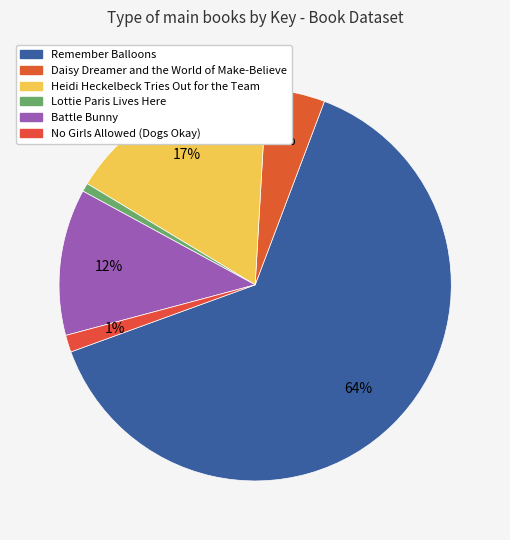

Rank the categories by value from lowest to highest.

Lottie Paris Lives Here, No Girls Allowed (Dogs Okay), Daisy Dreamer and the World of Make-Believe, Battle Bunny, Heidi Heckelbeck Tries Out for the Team, Remember Balloons